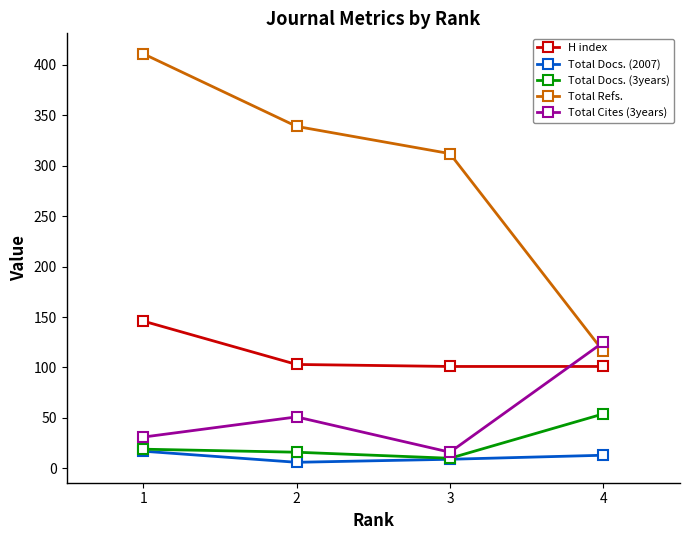

What is the difference between the highest and lowest values at 2?

333